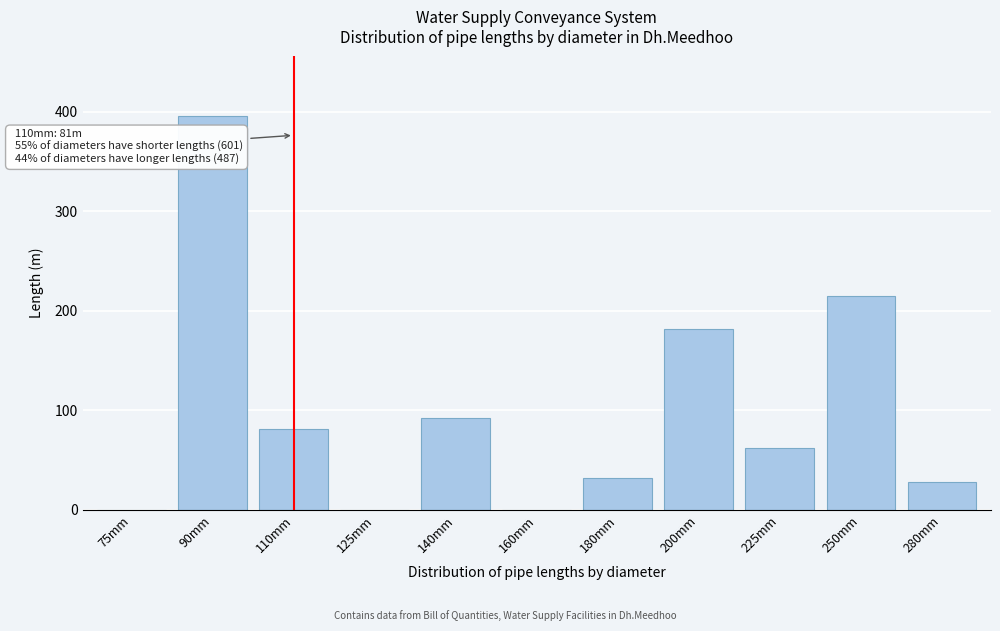

Reading right to left, list all the values displayed in this chart.

280mm=28	250mm=215	225mm=62	200mm=182	180mm=32	160mm=0	140mm=92	125mm=0	110mm=81	90mm=396	75mm=0